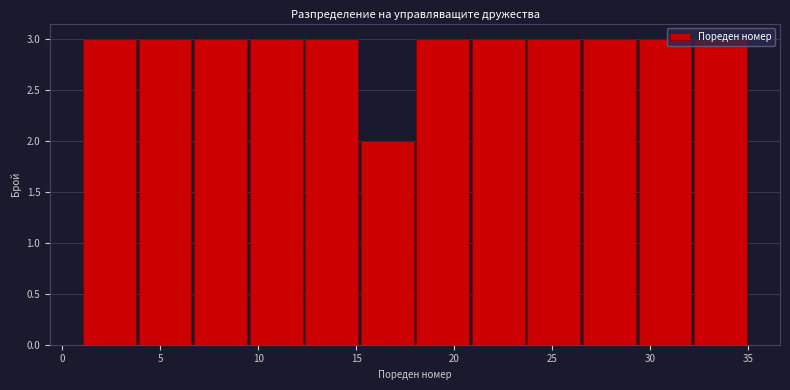

How tall is the bar that spans 23.5 to 26.5 on the x-axis? Neither the bar edges nor the heights are printed on the chart, so give them approximately, as read against the axes.

3